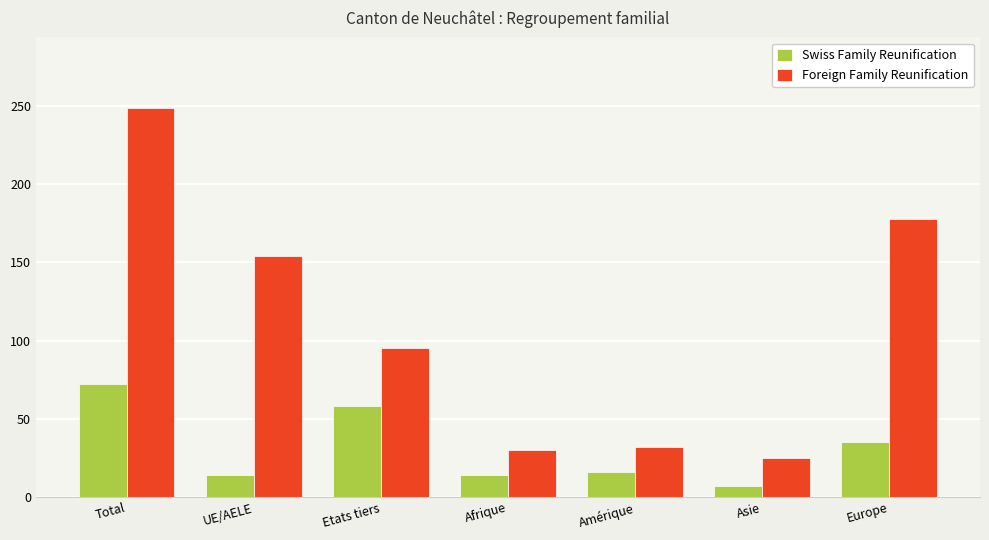

What is the average value of the Swiss Family Reunification series?

31